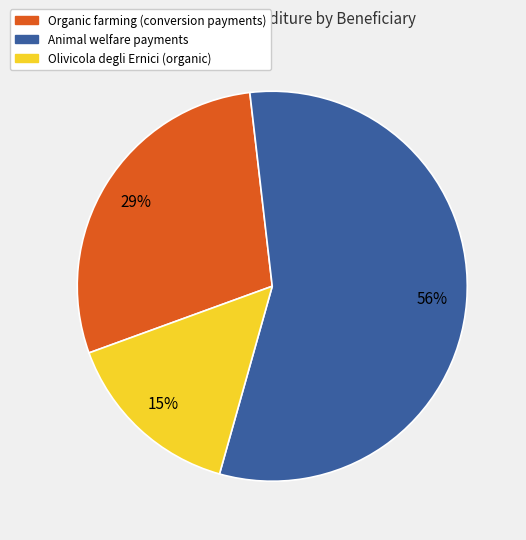

To the nearest percent, what is the difference between the largest and smallest slice percentages?

41%